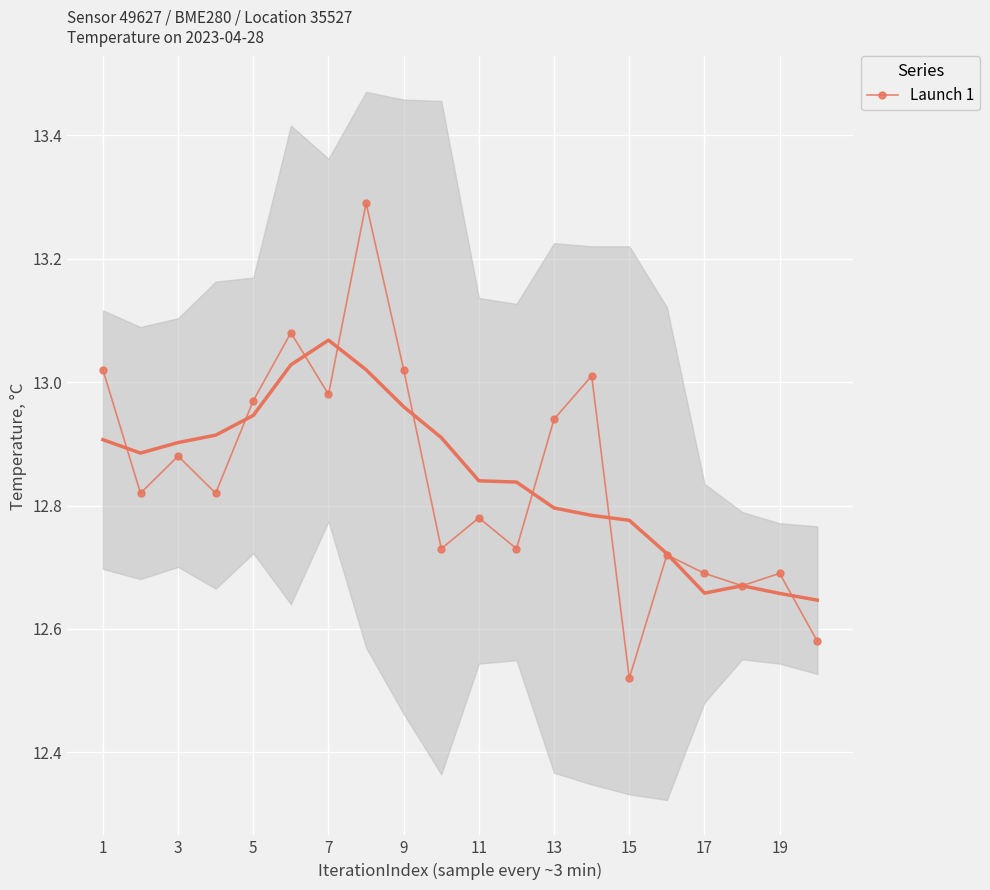

What is the maximum value shown in the chart?

13.3